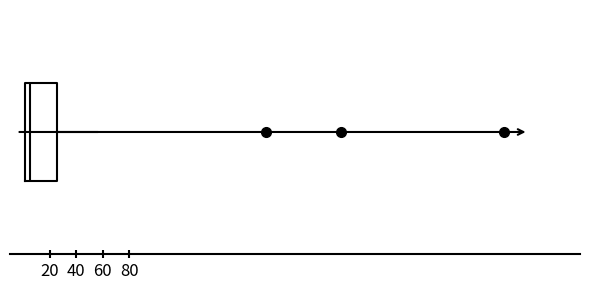

Read this box plot against the x-axis: the position of the median line, the range covered by the box, and the ends of both whiskers. The values are not printed on the chart, so give them approximately, as read against the axis.

median 6, box 2 to 26, whiskers 2 to 56